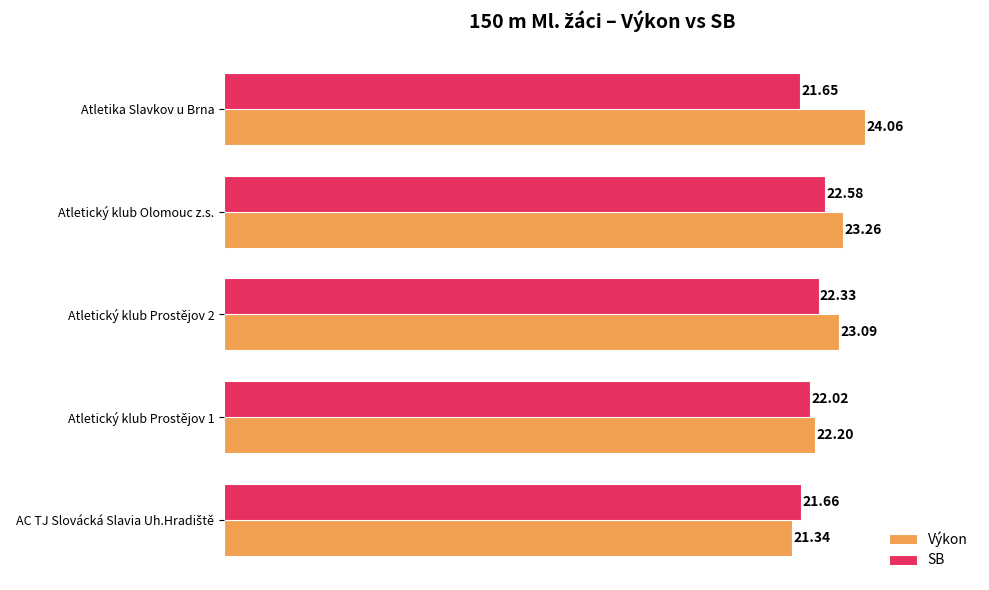

Which series has the largest total across all categories?

Výkon